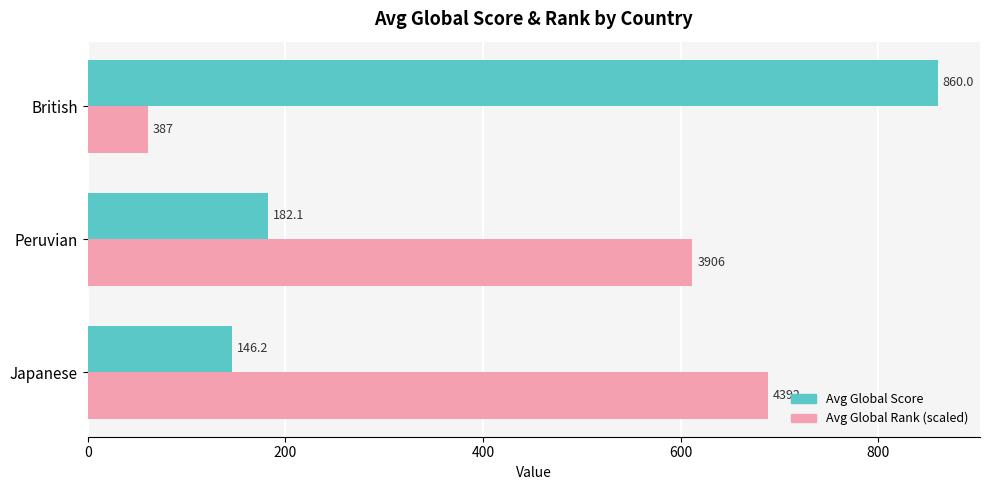

At which label is Avg Global Score closest to 503?

Peruvian